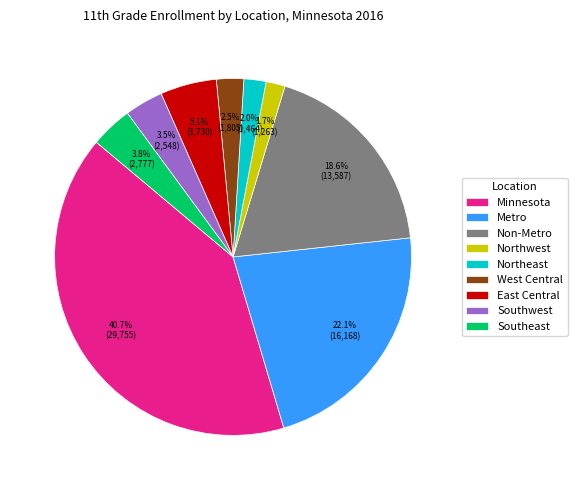

How many slices are in this pie chart?

9